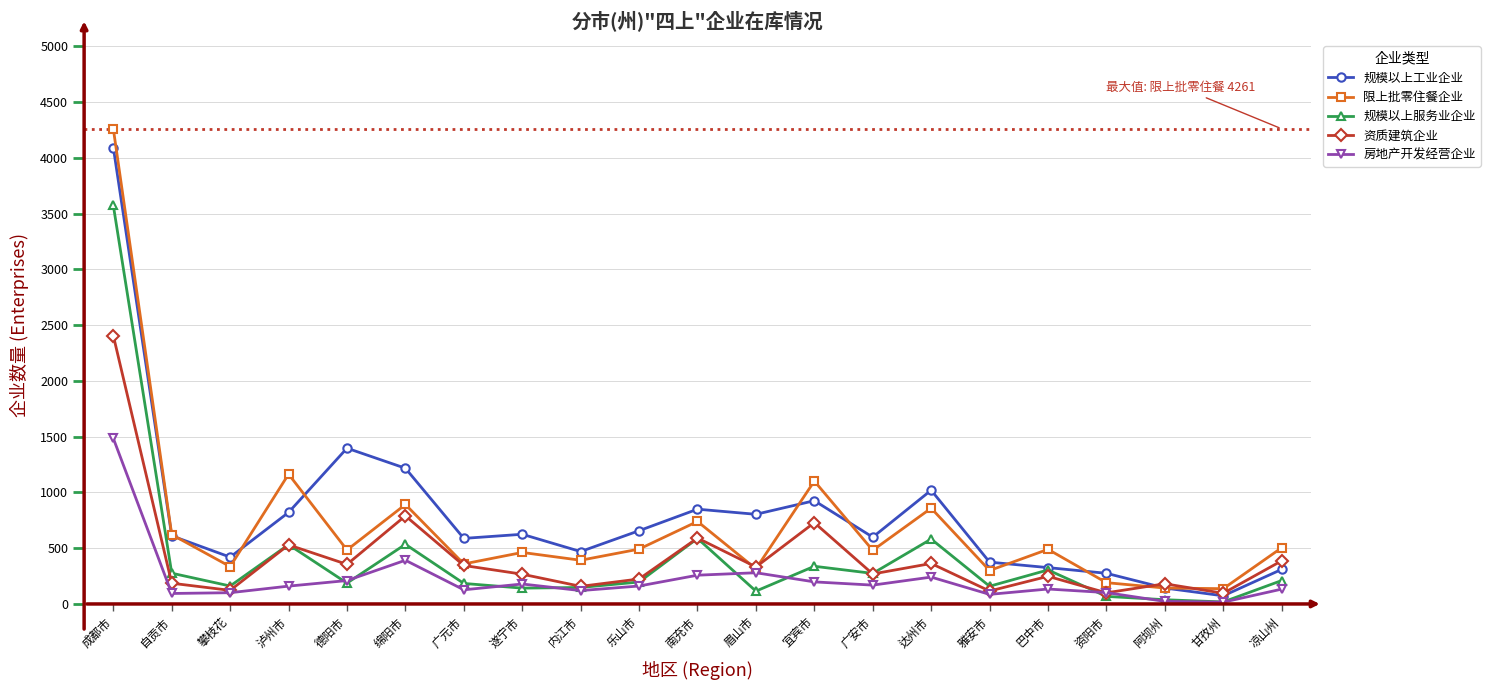

What is the spread (max minus min) of values at 广安市?

430